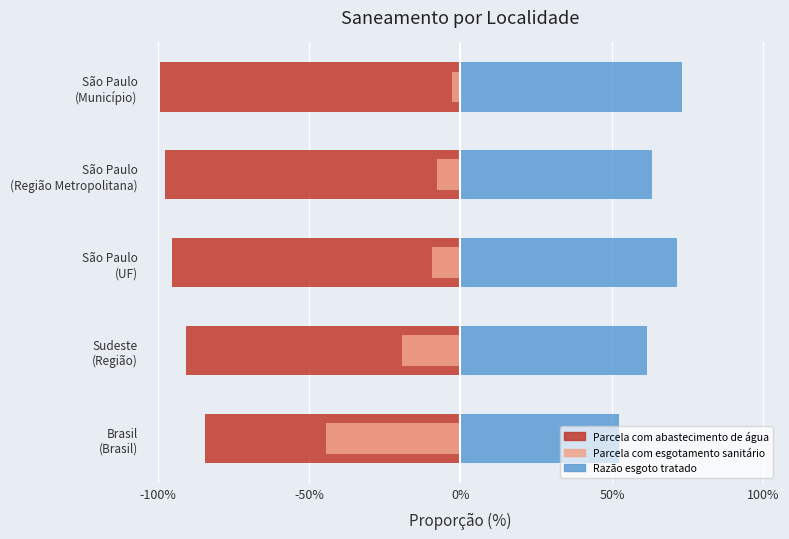

What is the average value of the Parcela com esgotamento sanitário series?

-16.7